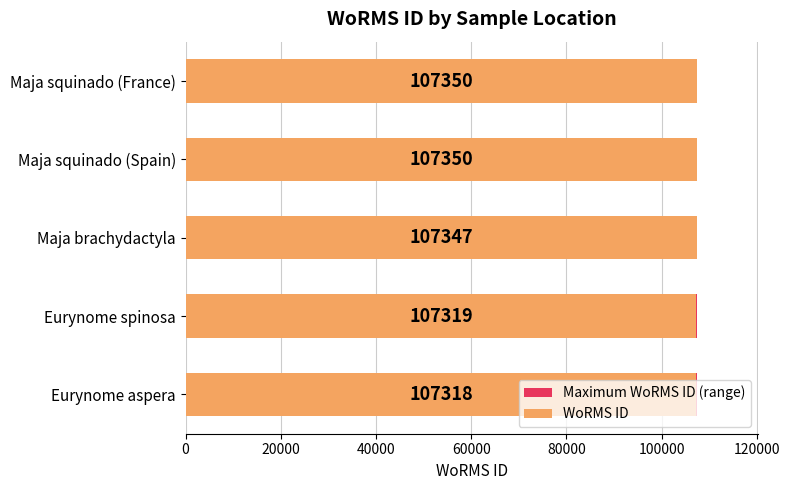

Which series has the largest range (max minus min)?

WoRMS ID